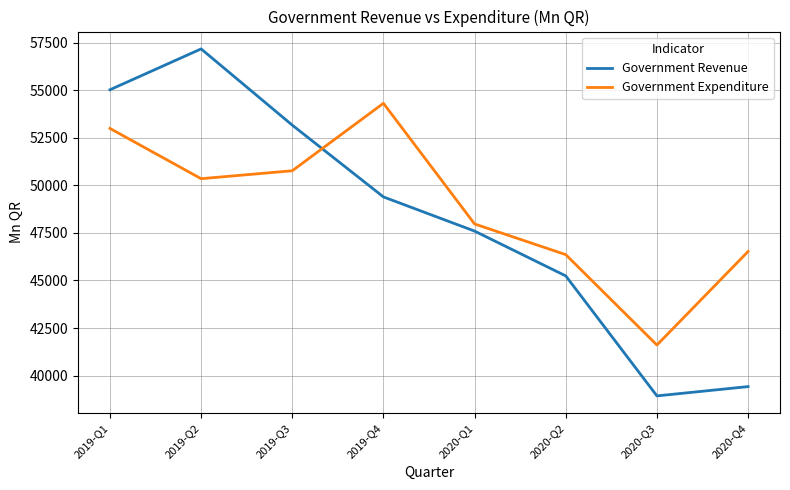

What position from the right is 2019-Q2?

7